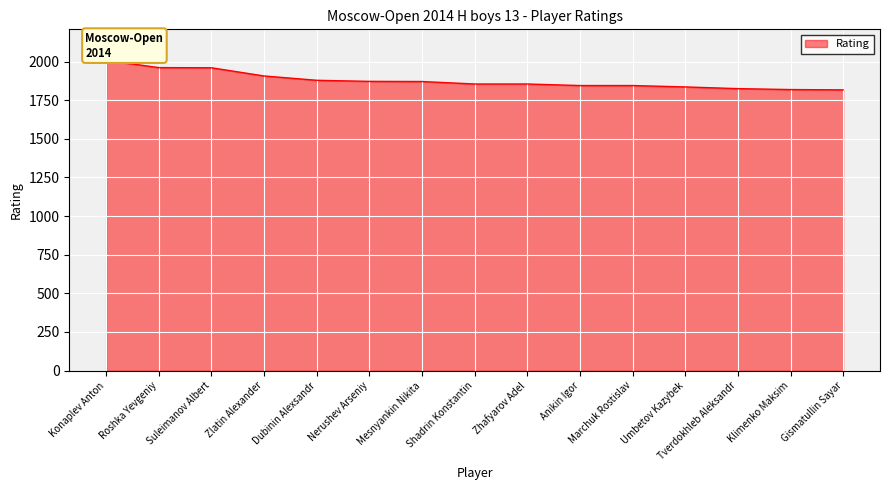

At which category does the chart reach its peak across all series?

Konaplev Anton